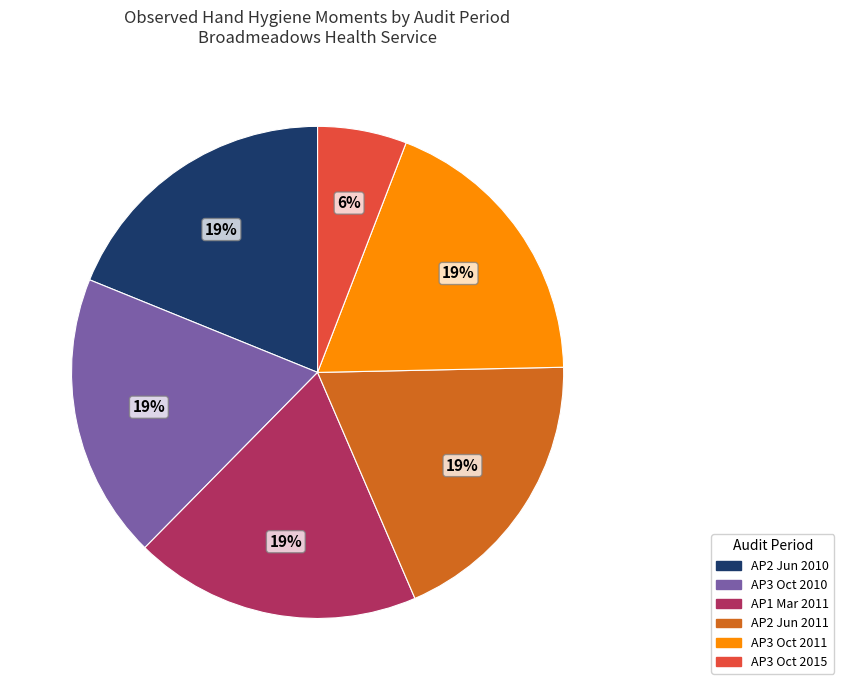

The AP3 Oct 2015 slice represents 6% of the pie. True or false?

True